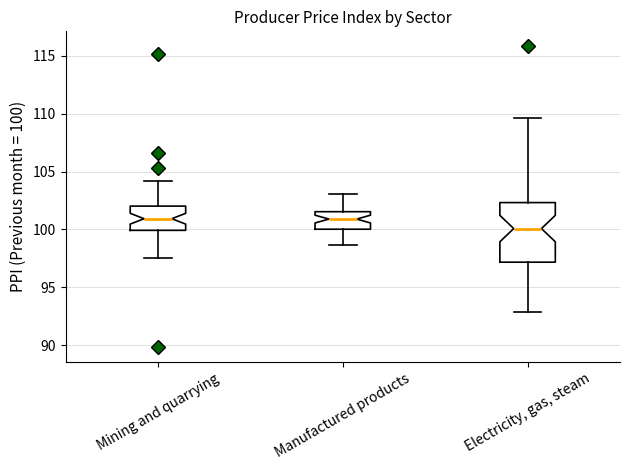

Which box is the tallest, from its lower edge to its upper edge?

Electricity, gas, steam